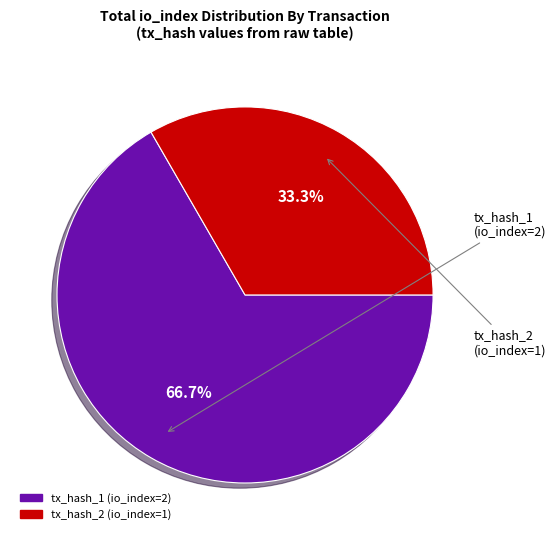

What percentage is the tx_hash_2 (io_index=1) slice, to the nearest percent?

33%